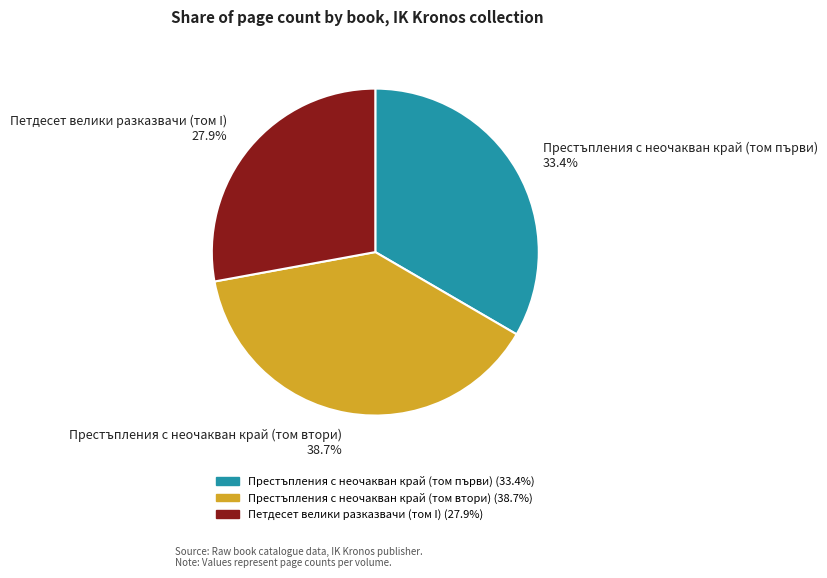

What is the total percentage of Петдесет велики разказвачи (том I) and Престъпления с неочакван край (том първи)?

61.3%